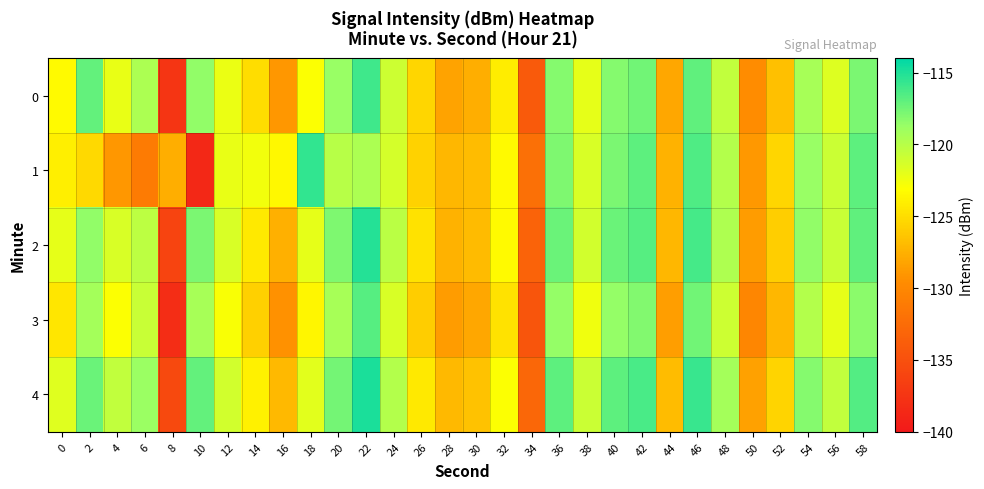

What is the smallest value displayed?

-138.6